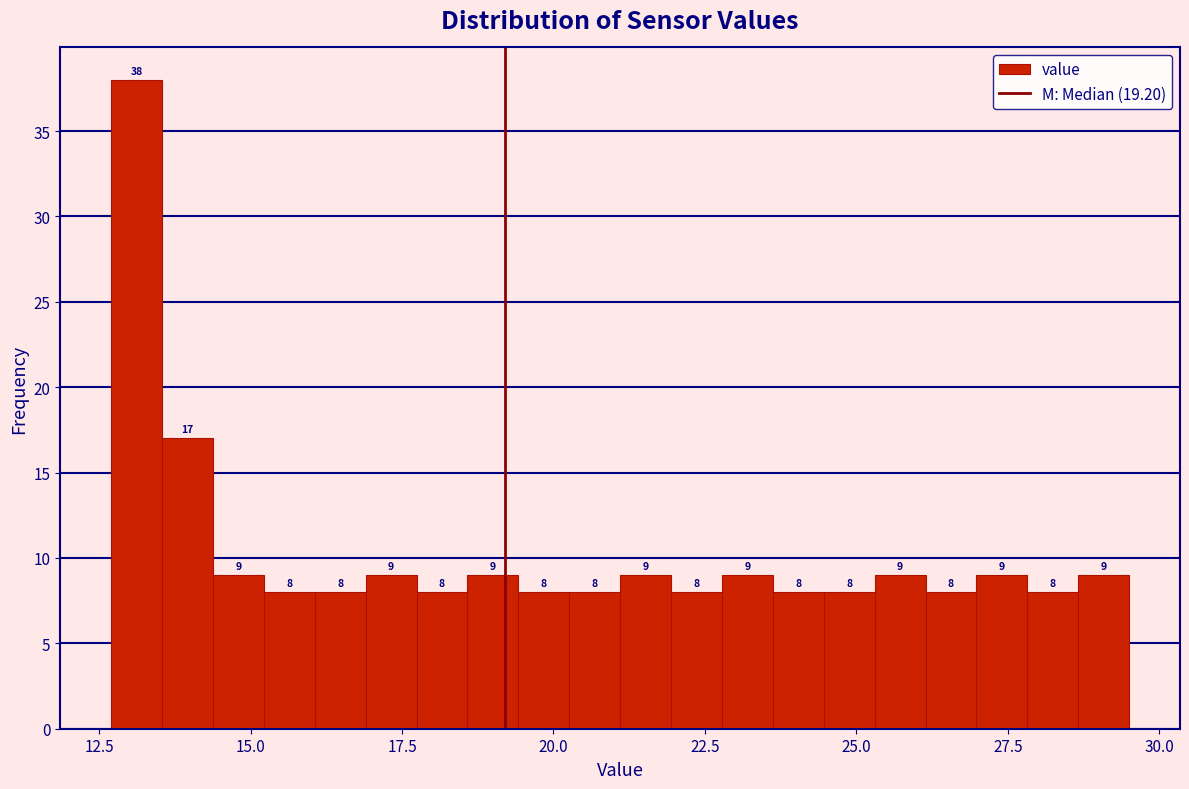

Read against the x-axis, roughly where is the centre of the tallest bar?

13.0